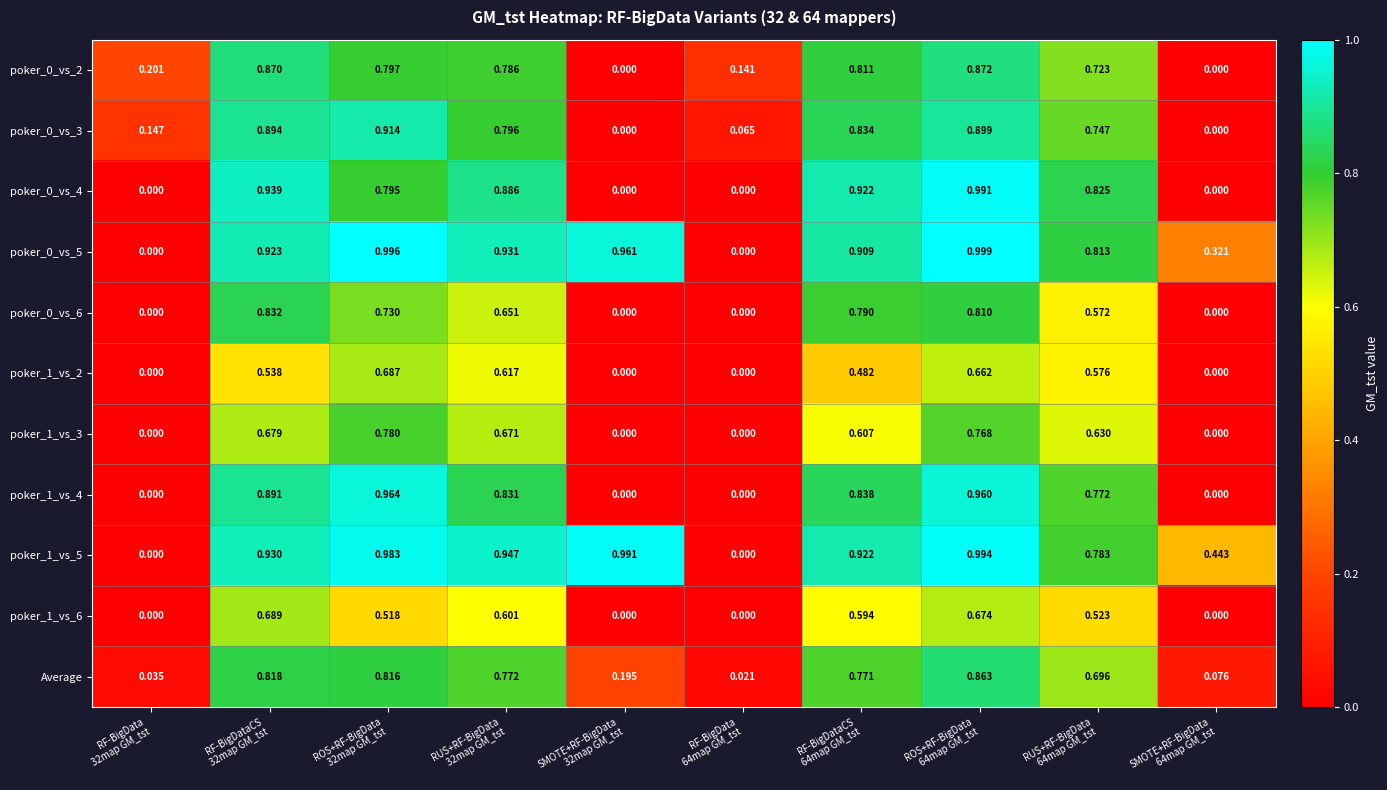

Count the number of data series in this chart.

11